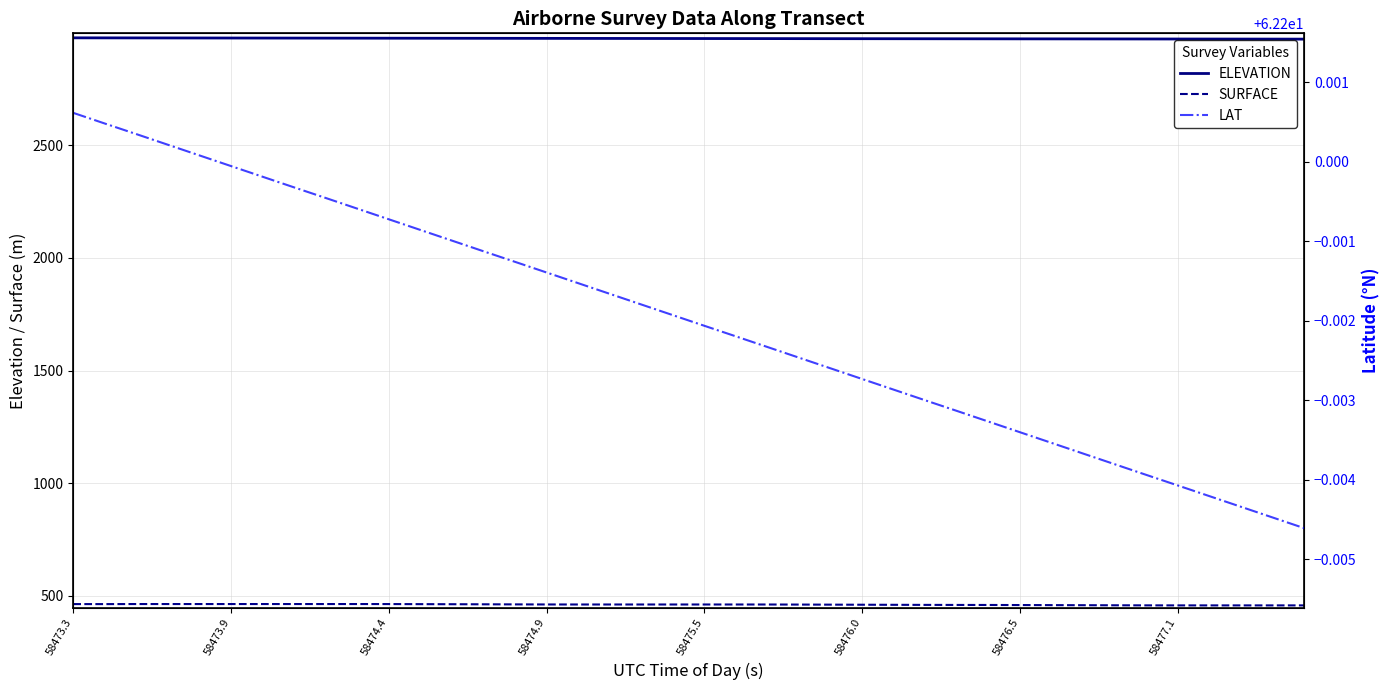

Is it true that LAT equals 43.2 at 38?

False